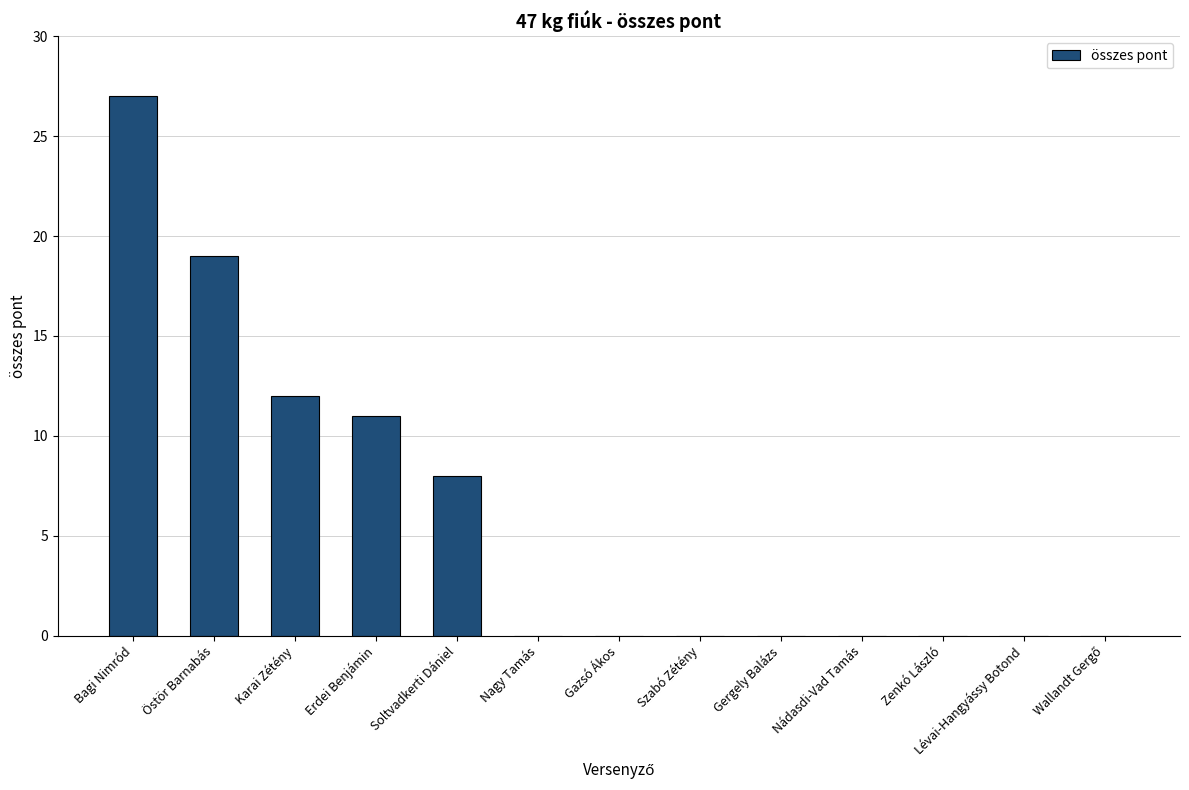

What is the sum of all values?

77